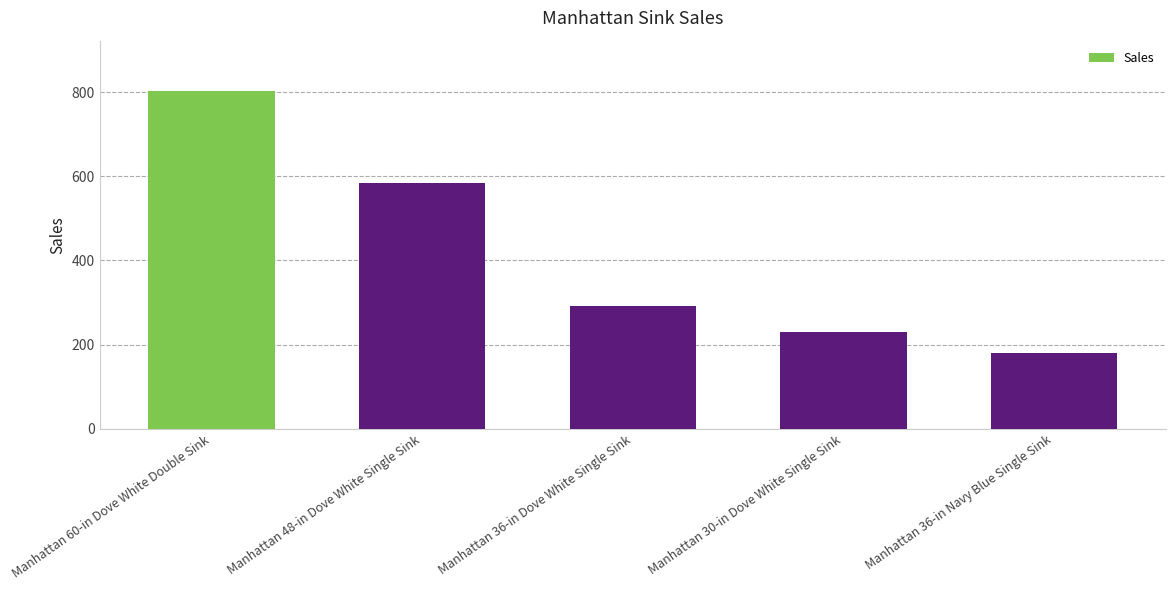

What is the average value?

418